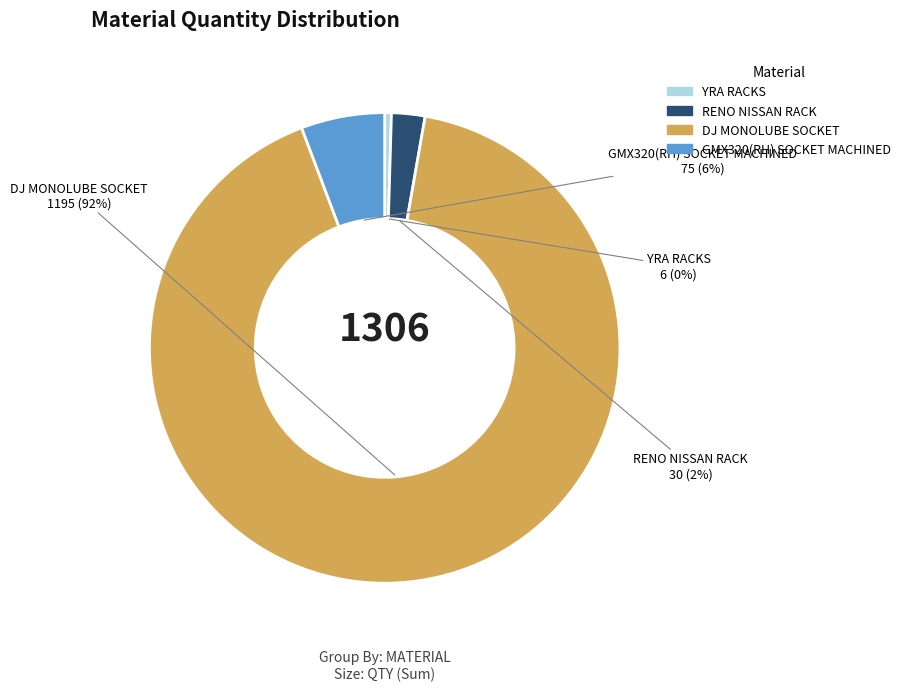

Rank the categories by value from lowest to highest.

YRA RACKS, RENO NISSAN RACK, GMX320(RH) SOCKET MACHINED, DJ MONOLUBE SOCKET